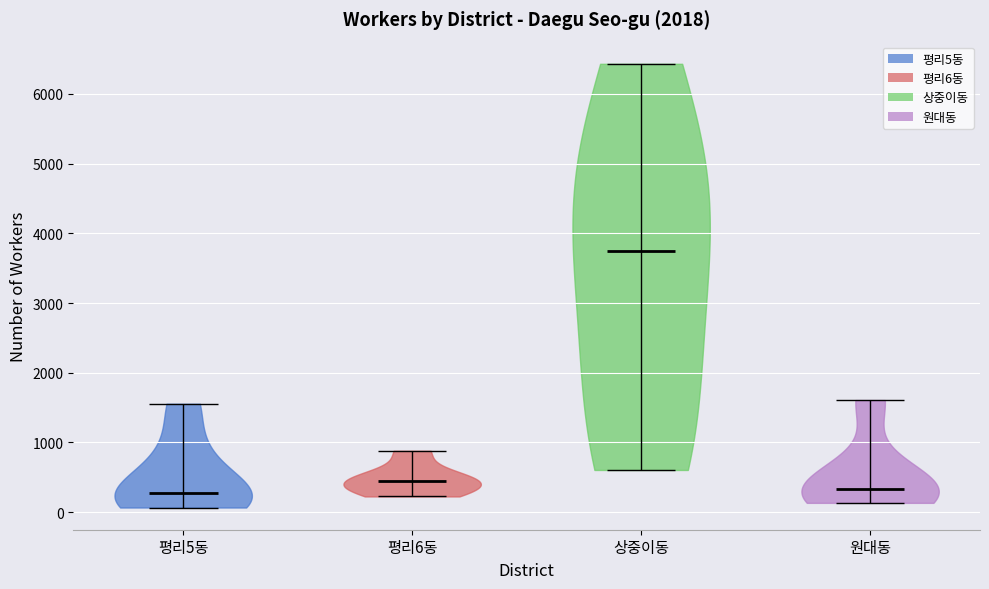

Reading left to right, read every violin against the y-axis: where its median line is, and the lowest and highest points it reaches. The values are not printed on the chart, so give them approximately, as read against the axis.

평리5동: median line 300, lowest point 100, highest point 1600
평리6동: median line 400, lowest point 200, highest point 900
상중이동: median line 3800, lowest point 600, highest point 6400
원대동: median line 300, lowest point 100, highest point 1600